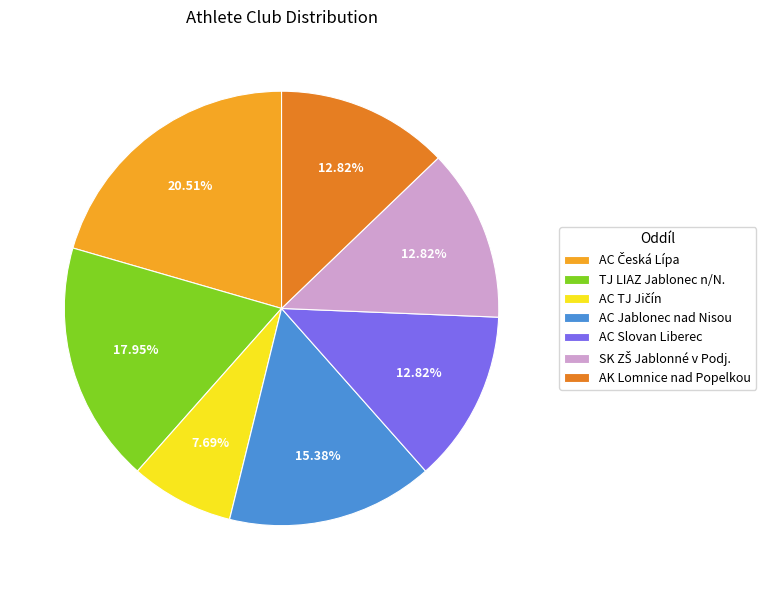

Is the sum of AC Jablonec nad Nisou and AC Slovan Liberec greater than half?

No